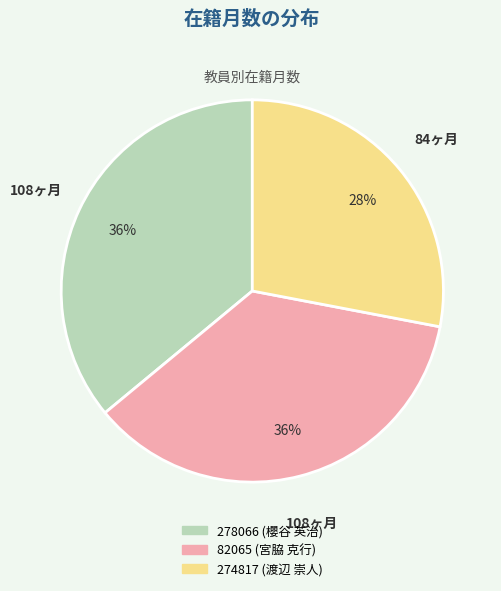

Does any single category account for the majority?

No